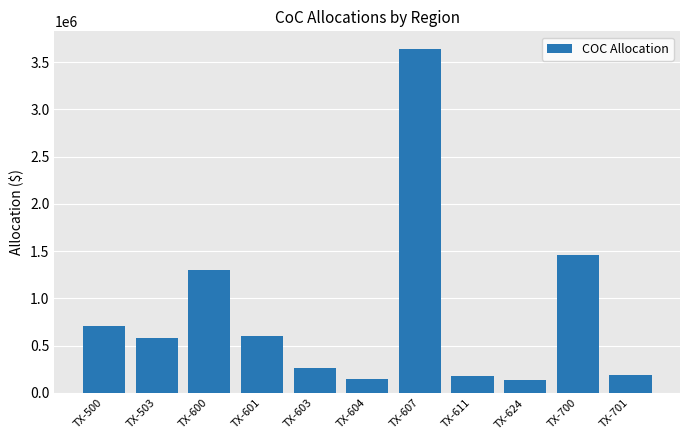

What is the value of the 6th bar from the left?

143048